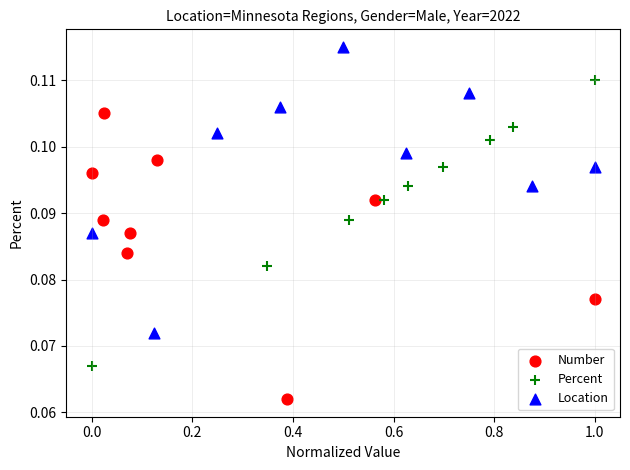

Which series contains the lowest Y value?

Number